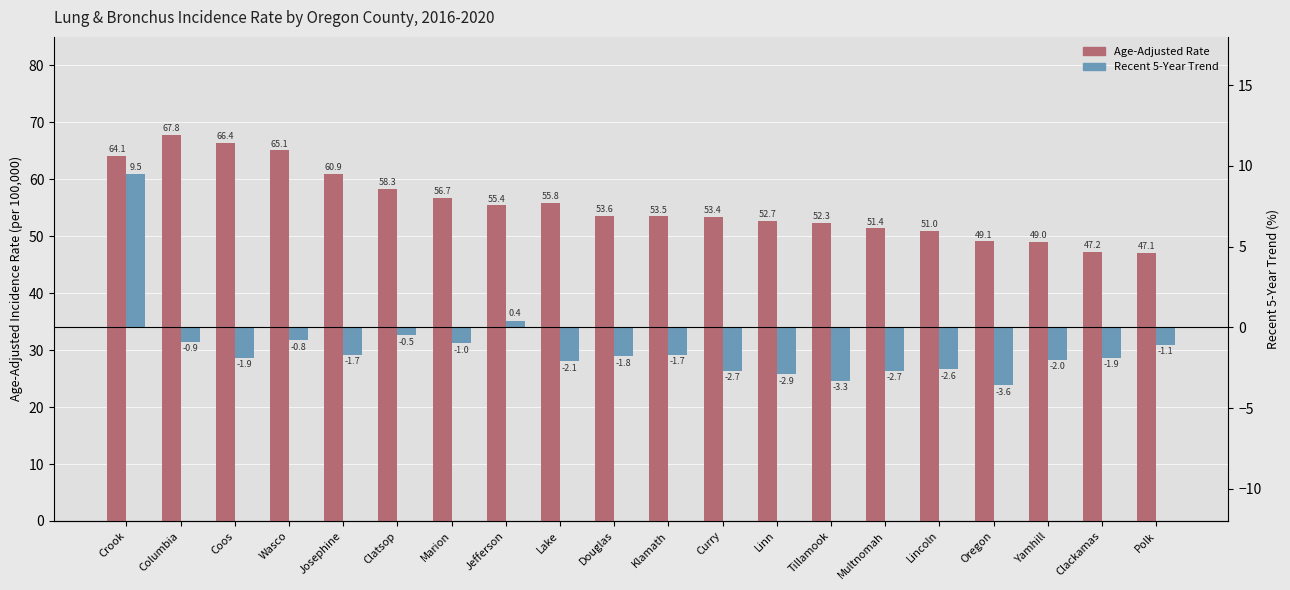

What is the minimum value shown in the chart?

-3.6